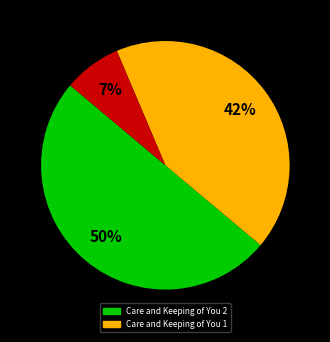

To the nearest percent, what is the difference between the largest and smallest slice percentages?

43%